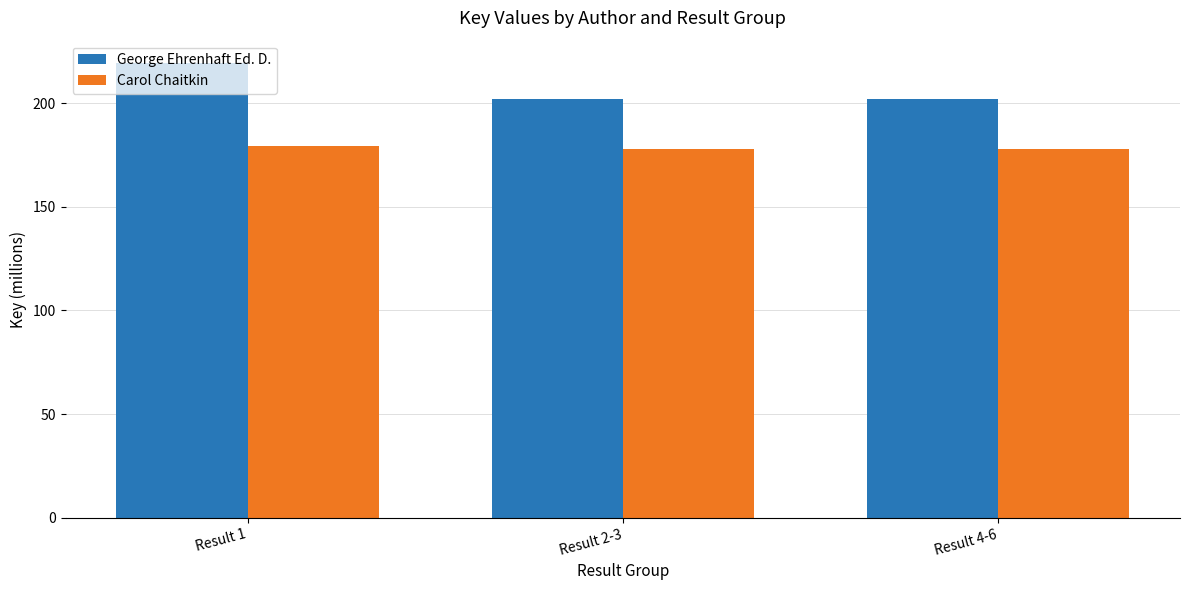

What are all the series names shown in the legend?

George Ehrenhaft Ed. D., Carol Chaitkin